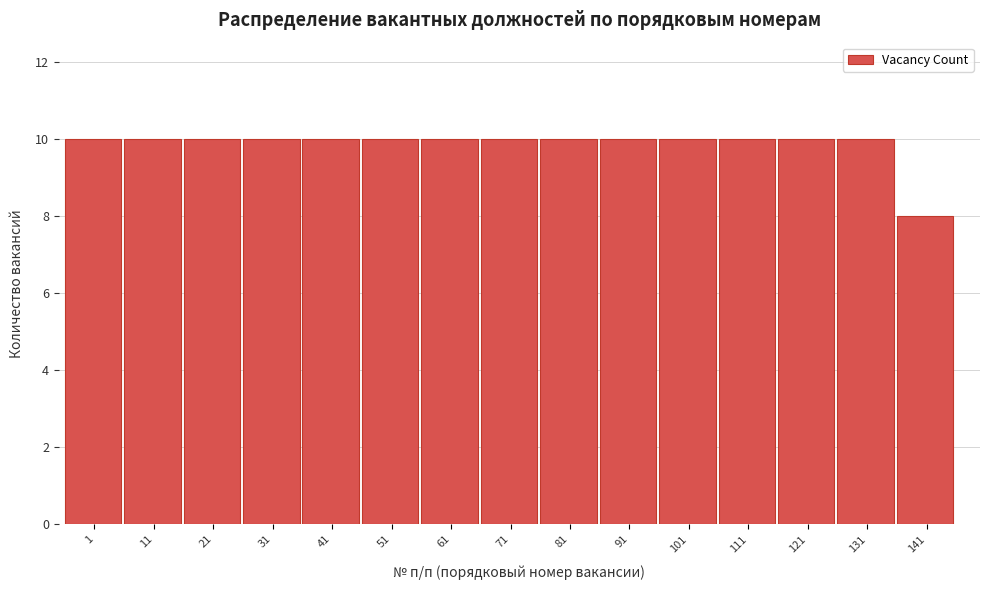

Reading left to right, list all the values displayed in this chart.

1=10	11=10	21=10	31=10	41=10	51=10	61=10	71=10	81=10	91=10	101=10	111=10	121=10	131=10	141=8